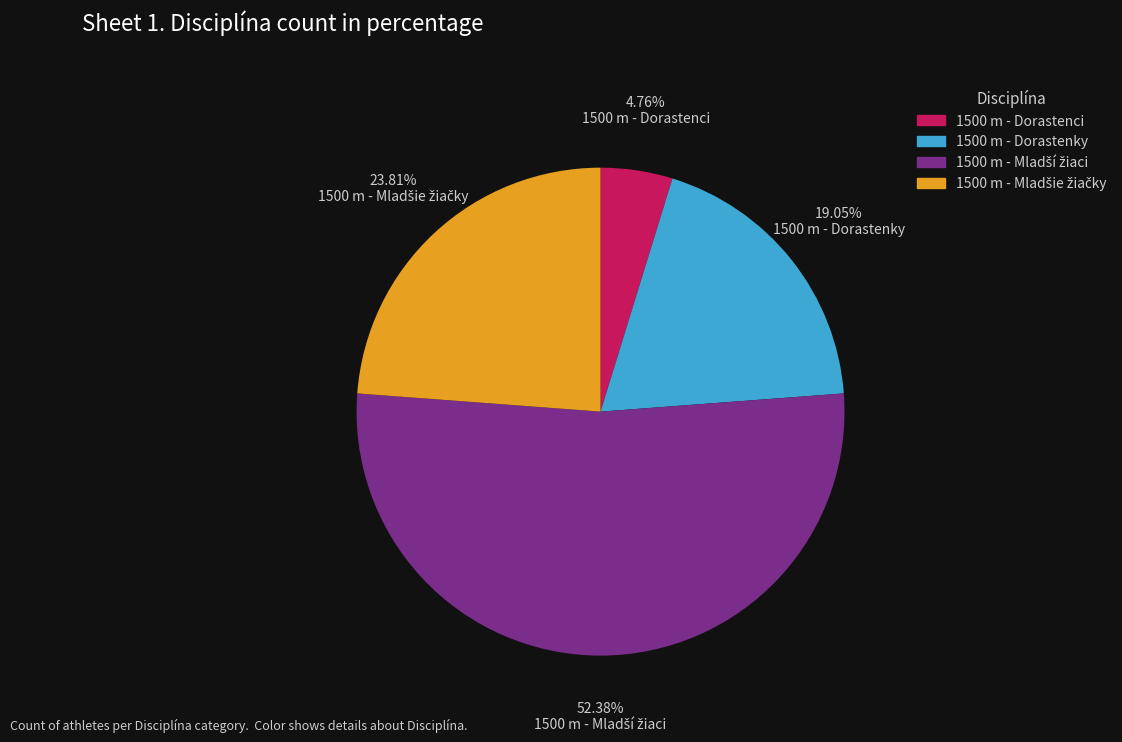

Which slice is the smallest?

1500 m - Dorastenci